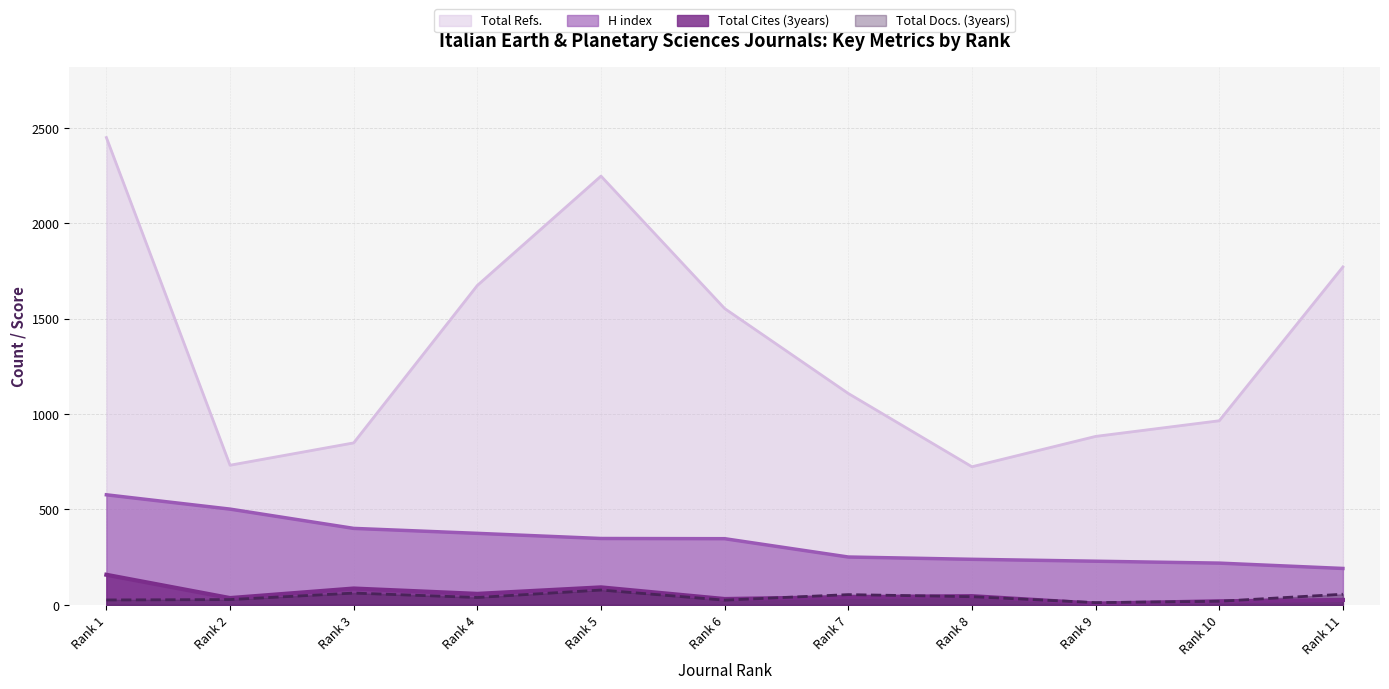

Where do Total Cites (3years) and Total Docs. (3years) first cross each other?

Rank 6 and Rank 7